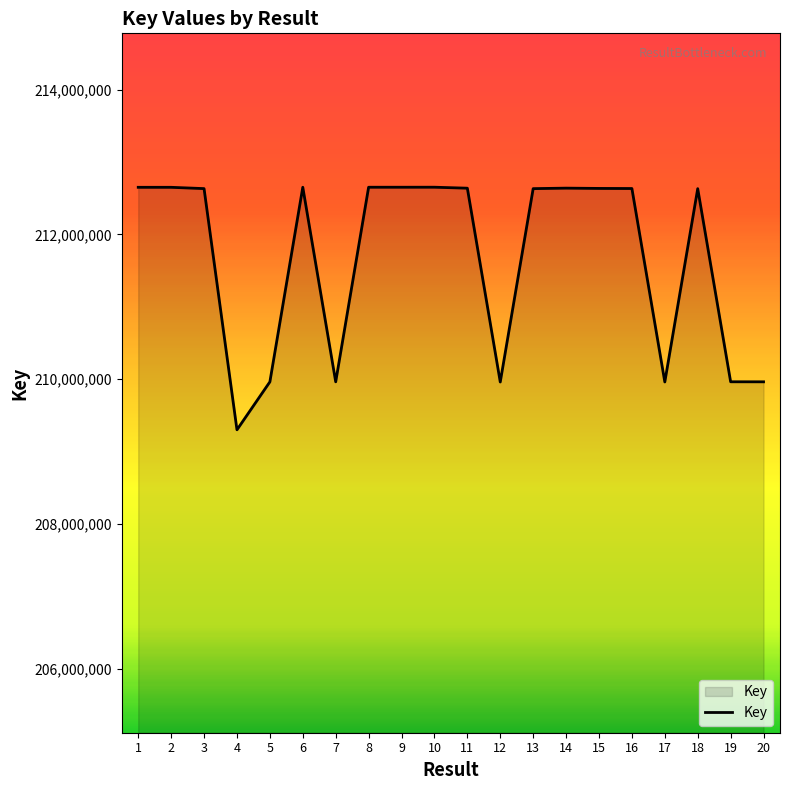

What is the average value?

211671483